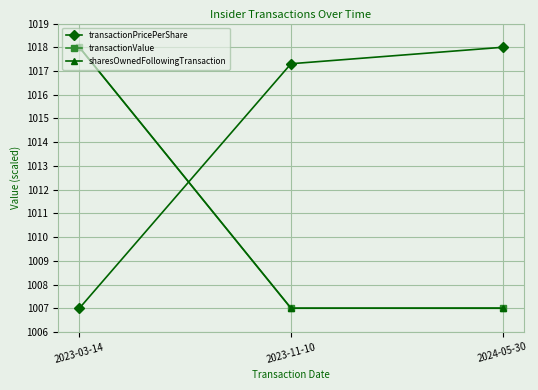

The transactionPricePerShare series shows 1007.0 at 2023-03-14. True or false?

True